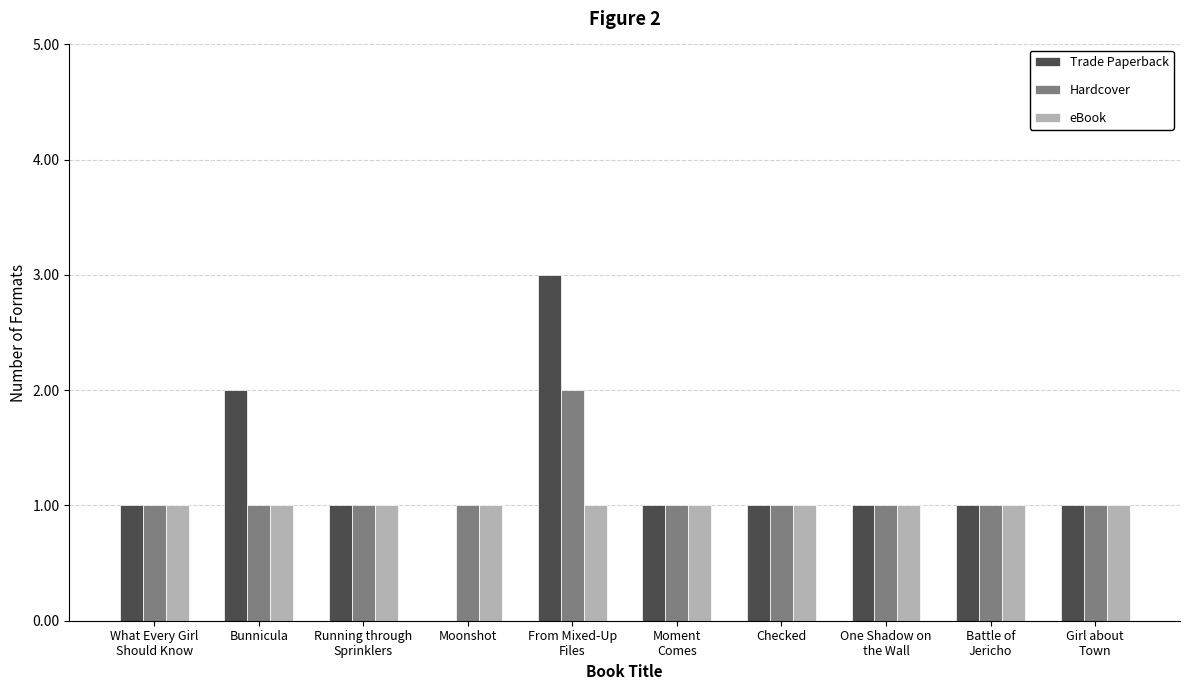

Which series has the widest spread of values?

Trade Paperback